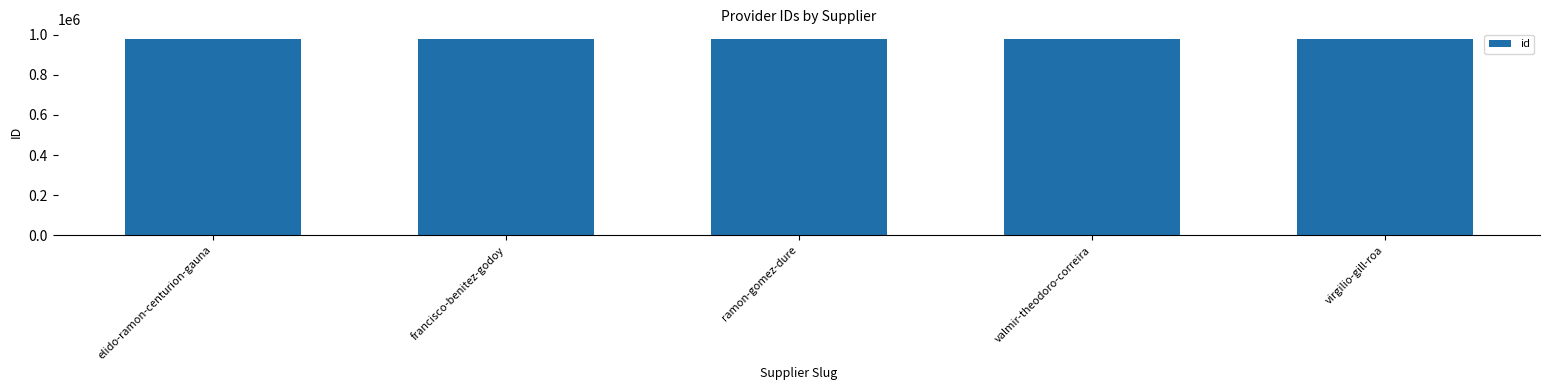

Approximately how many times larger is the value at ramon-gomez-dure compared to francisco-benitez-godoy?

1.0